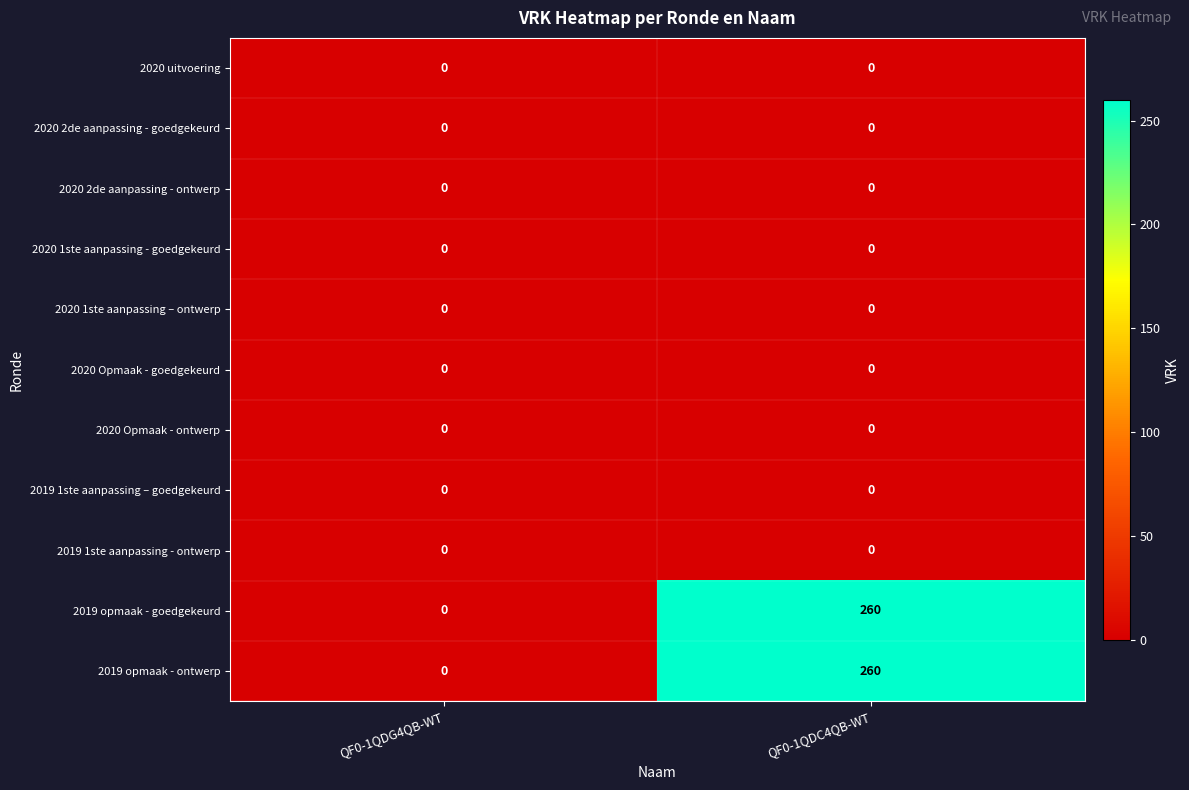

At which category is the sum across all series the highest?

QF0-1QDC4QB-WT